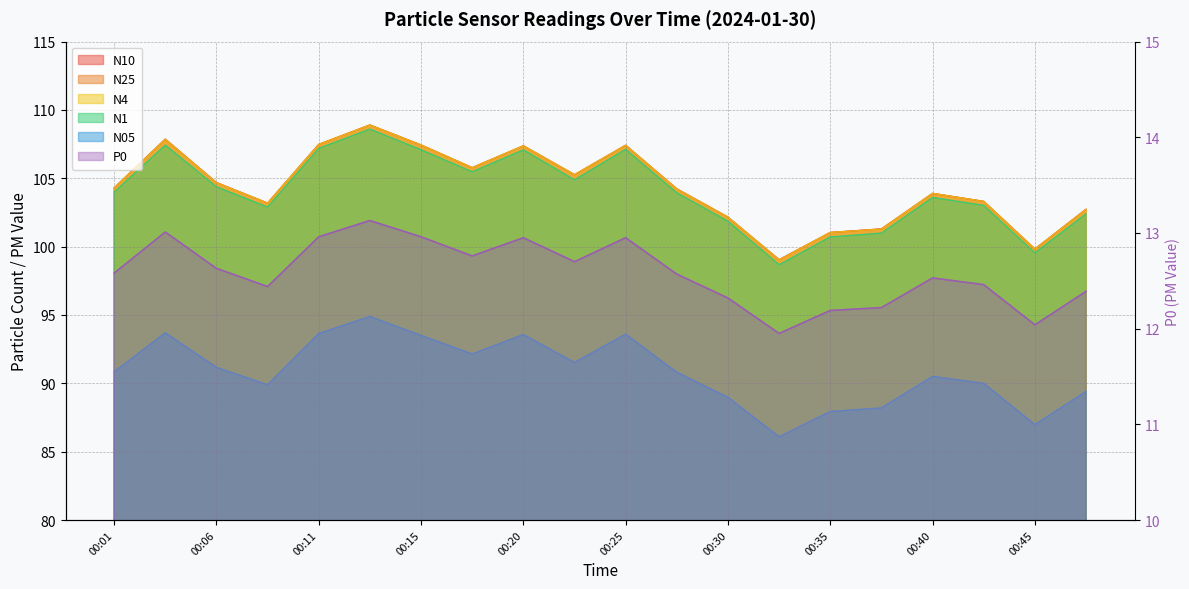

What are all the series names shown in the legend?

N05, N1, N4, N10, N25, P0